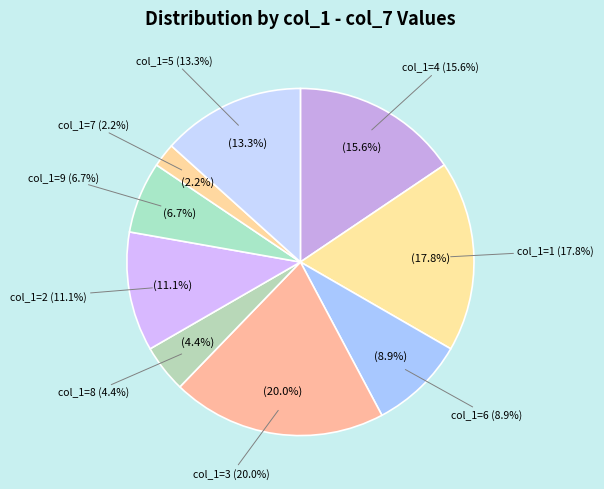

Approximately how many times larger is the value at 3 compared to 8?

4.5